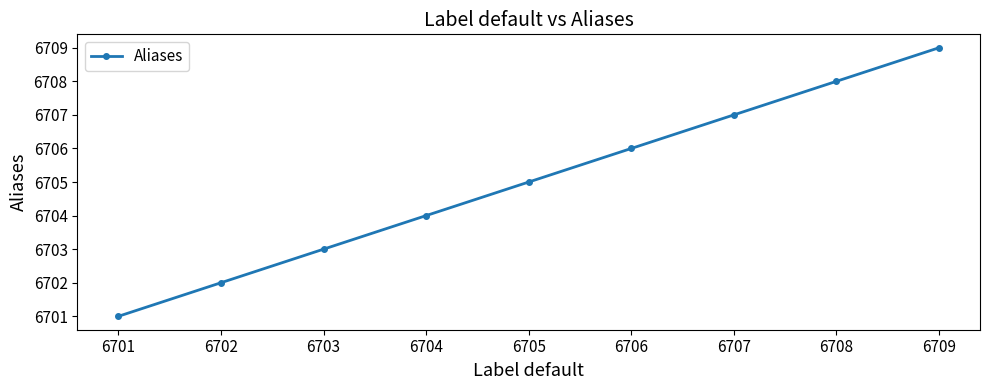

Which label corresponds to the largest value in the chart?

6709